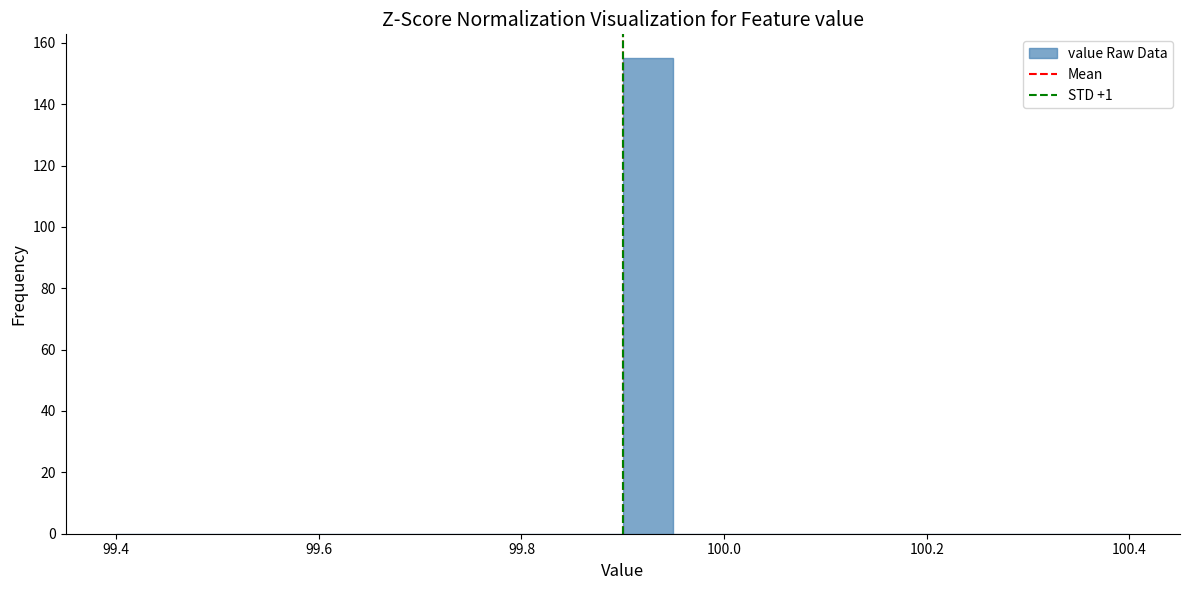

Around what value on the x-axis is the tallest bar? Give the approximate position of its centre, as read against the axis.

99.92